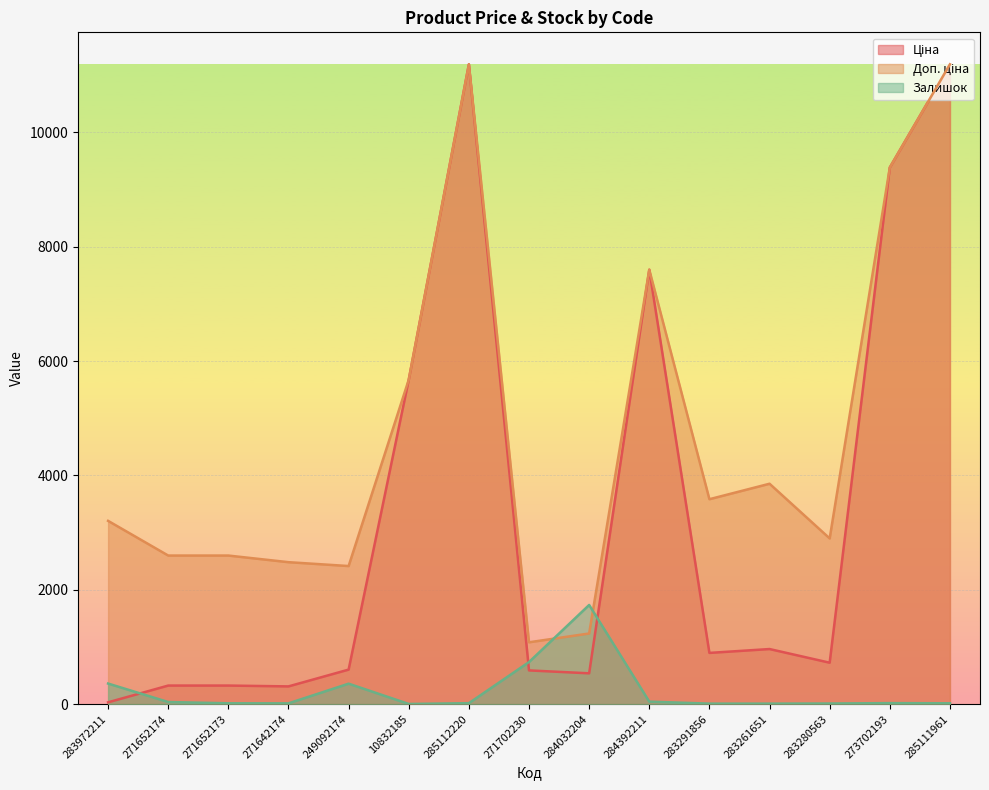

Which series ends up on top after the final intersection of Доп. ціна and Залишок?

Доп. ціна